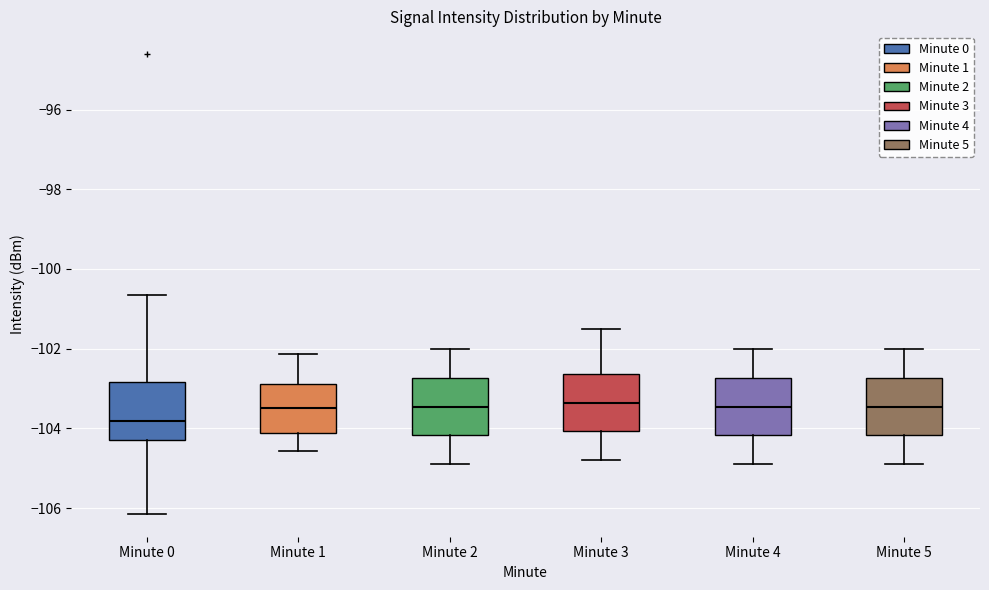

Reading left to right, transcribe this box plot: for each box, give where its median line is, the range the box spans, and where its two whiskers end, as read against the y-axis. The values are not printed on the chart, so give them approximately, as read against the axis.

Minute 0: median -103.8, box -104.4 to -102.8, whiskers -106.2 to -100.6
Minute 1: median -103.4, box -104.2 to -102.8, whiskers -104.6 to -102.2
Minute 2: median -103.4, box -104.2 to -102.8, whiskers -104.8 to -102.0
Minute 3: median -103.4, box -104.0 to -102.6, whiskers -104.8 to -101.4
Minute 4: median -103.4, box -104.2 to -102.8, whiskers -104.8 to -102.0
Minute 5: median -103.4, box -104.2 to -102.8, whiskers -104.8 to -102.0